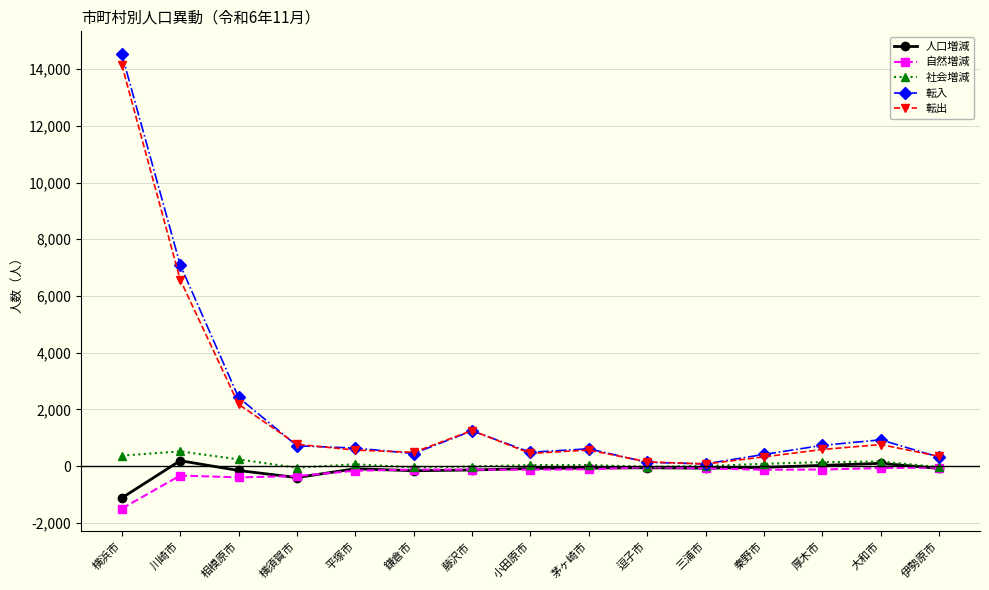

What is the highest value of the 転出 series?

14152